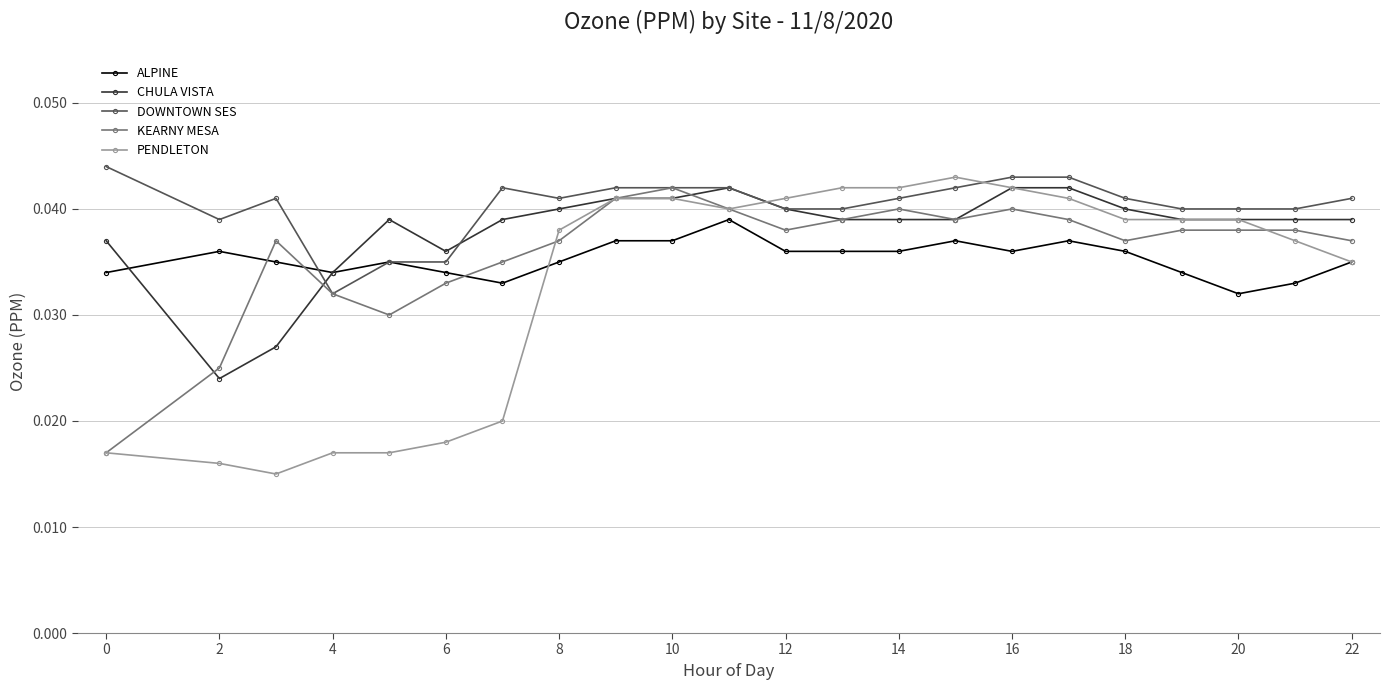

Which series has the largest total across all categories?

DOWNTOWN SES